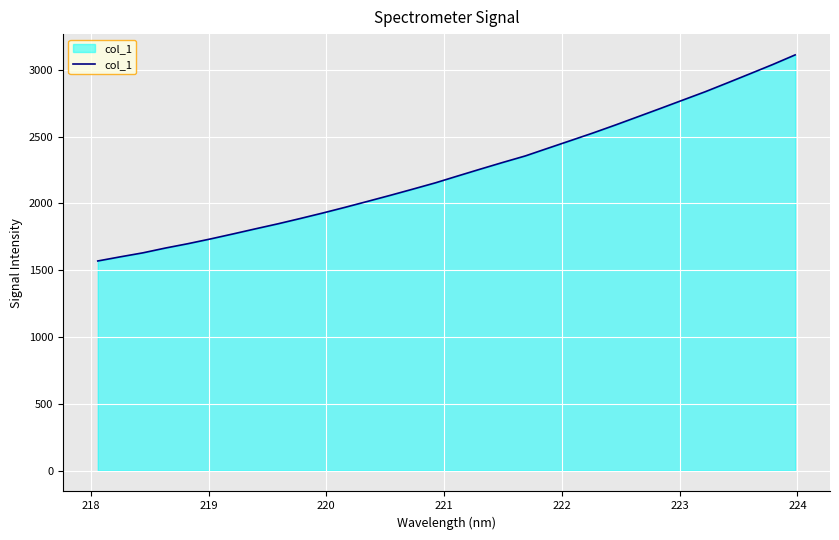

What is the minimum value shown in the chart?

1568.8